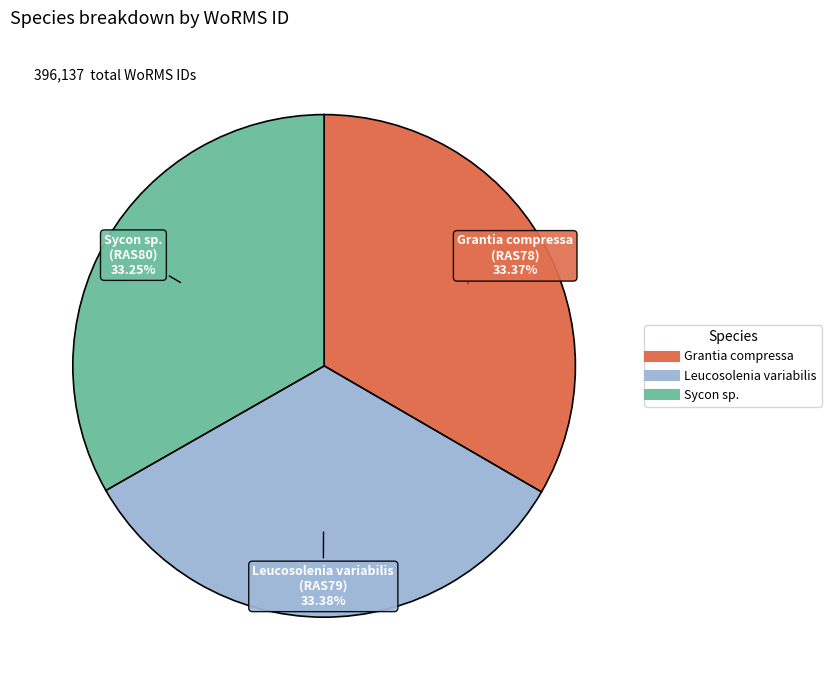

Does any single category account for the majority?

No